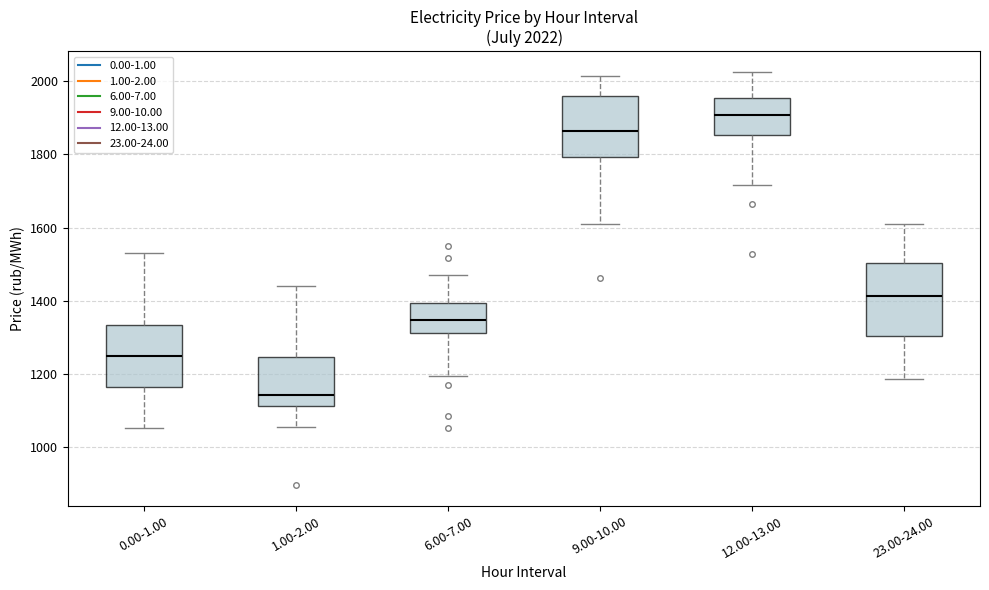

Which box's median line is the highest?

12.00-13.00